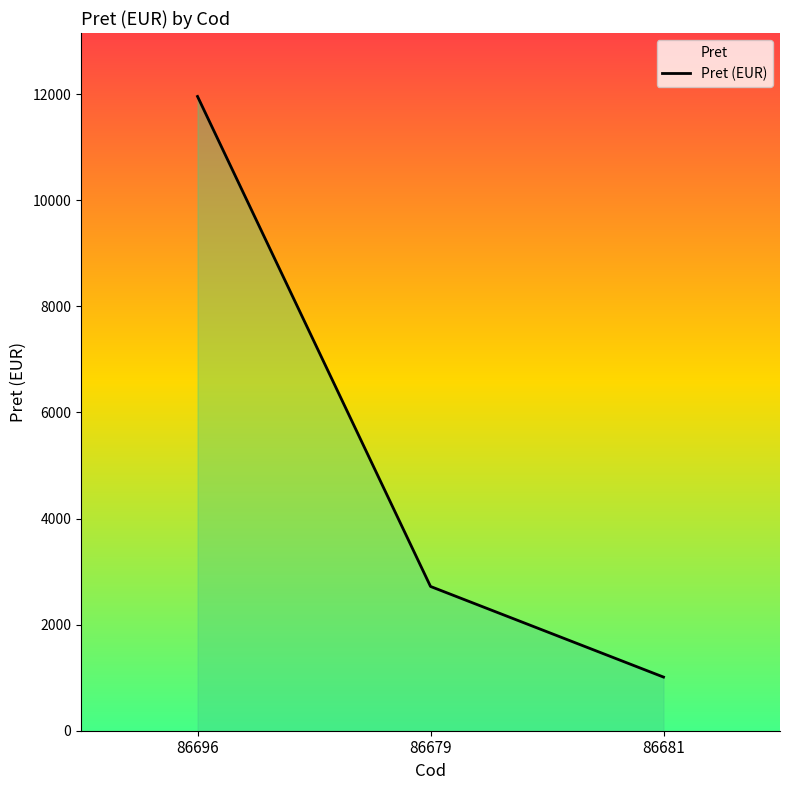

Between 86696 and 86681, which is larger?

86696